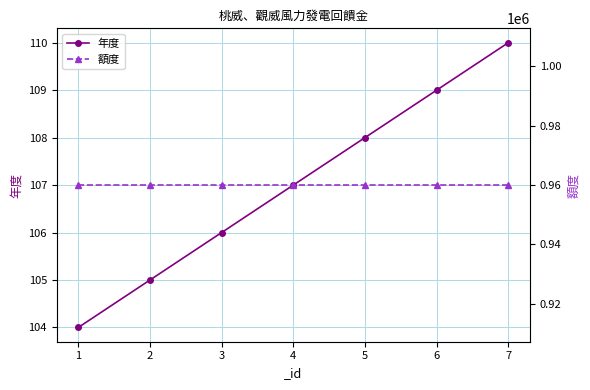

Which series has the largest range (max minus min)?

年度